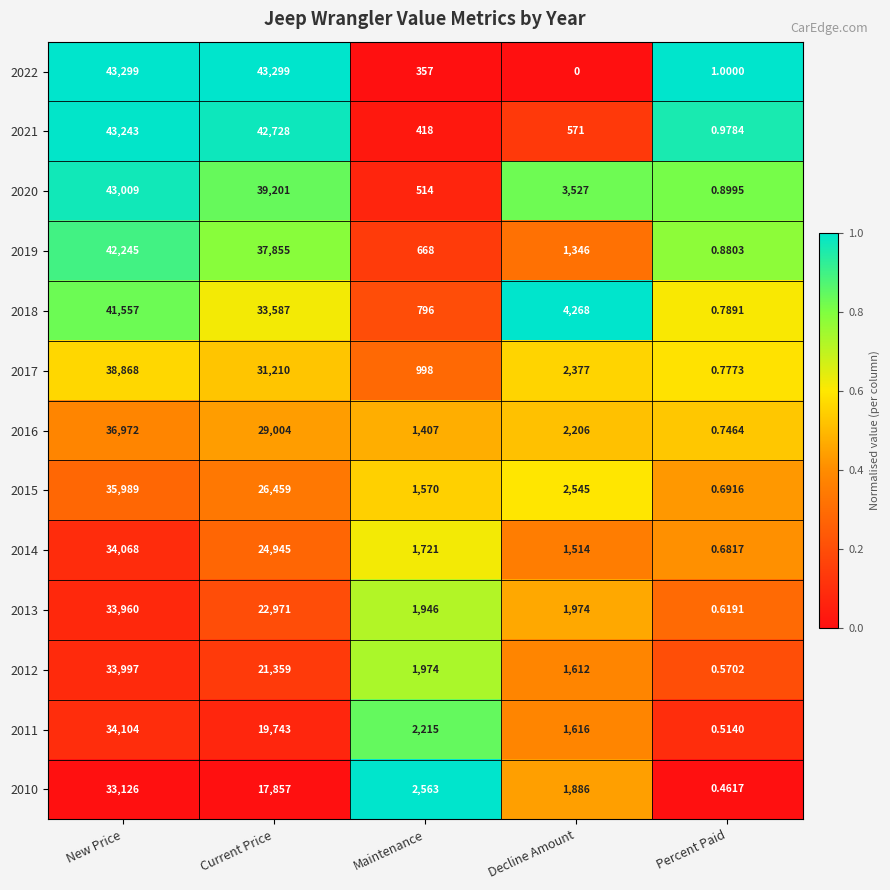

Rank the series by their maximum value, from highest to lowest.

2022, 2021, 2020, 2019, 2018, 2017, 2016, 2015, 2011, 2014, 2012, 2013, 2010